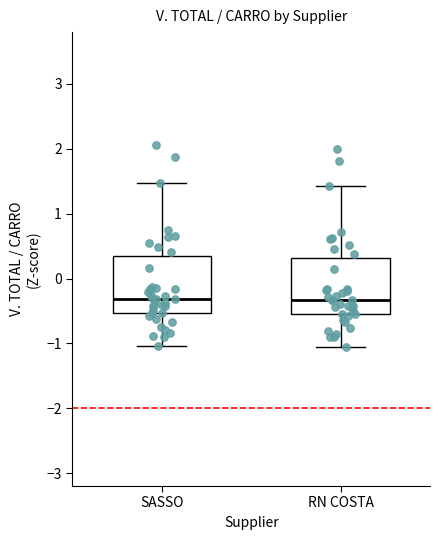

Where does the median line of the box for SASSO sit on the y-axis? The values are not printed on the chart, so give them approximately, as read against the axis.

-0.3